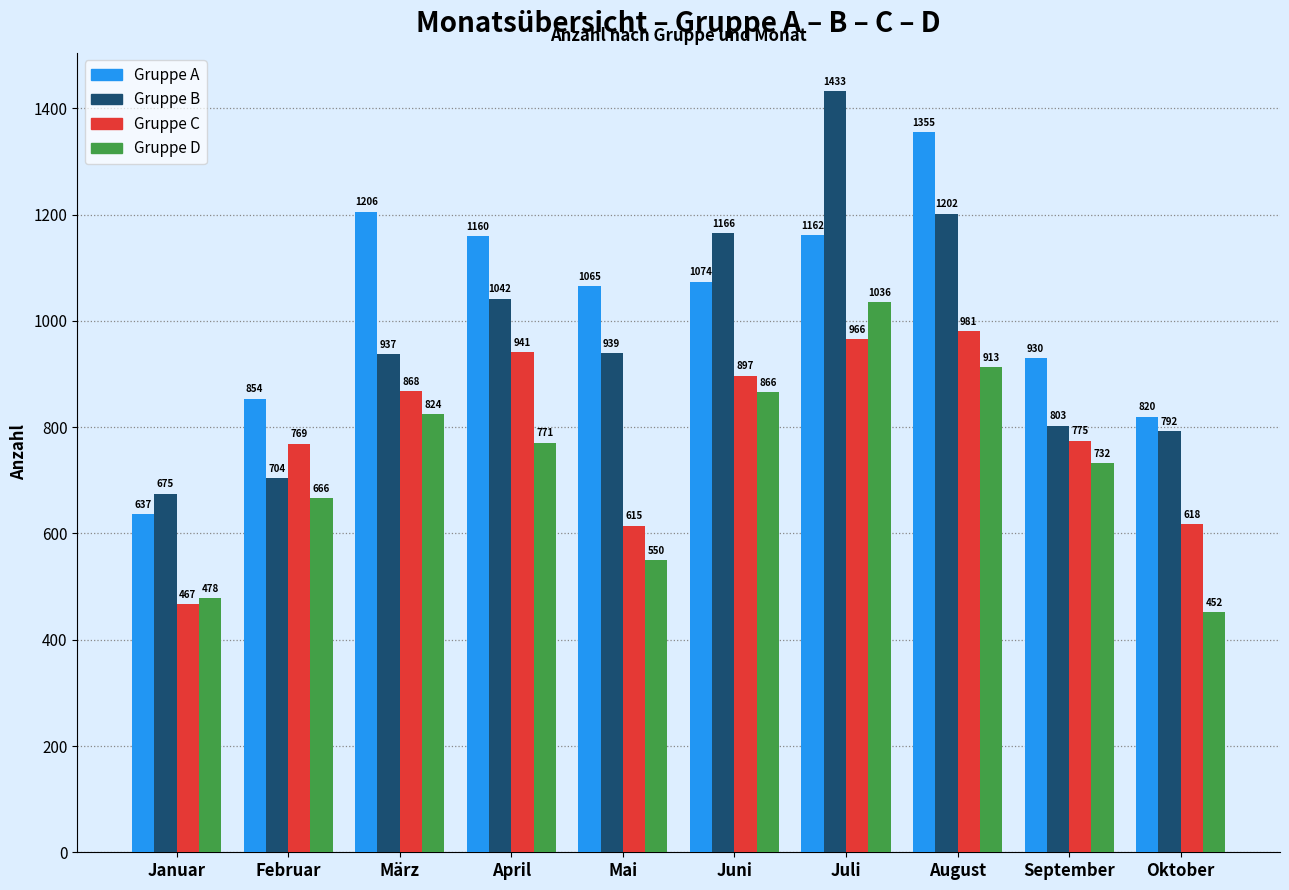

Reading right to left, extract all data points from this chart.

Gruppe A: Oktober=820	September=930	August=1355	Juli=1162	Juni=1074	Mai=1065	April=1160	März=1206	Februar=854	Januar=637
Gruppe B: Oktober=792	September=803	August=1202	Juli=1433	Juni=1166	Mai=939	April=1042	März=937	Februar=704	Januar=675
Gruppe C: Oktober=618	September=775	August=981	Juli=966	Juni=897	Mai=615	April=941	März=868	Februar=769	Januar=467
Gruppe D: Oktober=452	September=732	August=913	Juli=1036	Juni=866	Mai=550	April=771	März=824	Februar=666	Januar=478